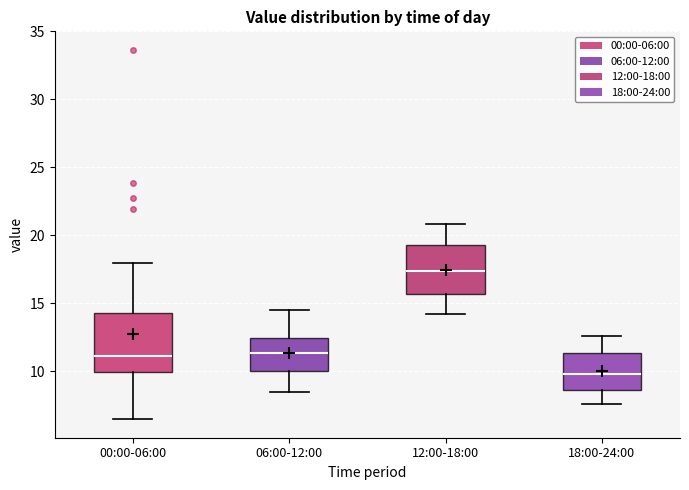

Reading left to right, read every box against the y-axis: the position of its median line, the range the box covers, and the ends of its whiskers. The values are not printed on the chart, so give them approximately, as read against the axis.

00:00-06:00: median 11.0, box 10.0 to 14.5, whiskers 6.5 to 18.0
06:00-12:00: median 11.5, box 10.0 to 12.5, whiskers 8.5 to 14.5
12:00-18:00: median 17.5, box 15.5 to 19.5, whiskers 14.0 to 21.0
18:00-24:00: median 10.0, box 8.5 to 11.5, whiskers 7.5 to 12.5